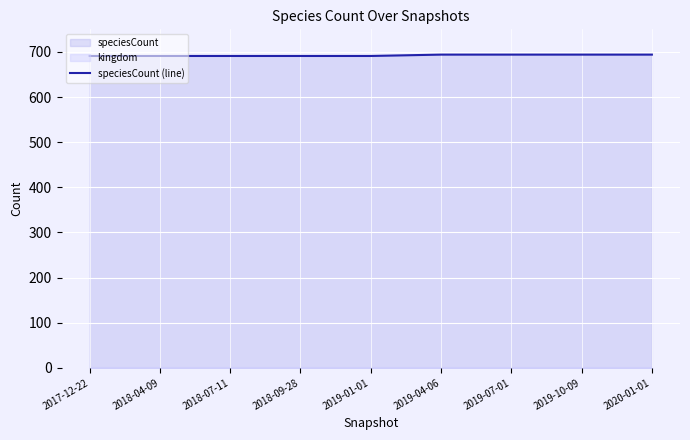

List the labels in order of value, smallest first.

2017-12-22, 2018-04-09, 2018-07-11, 2018-09-28, 2019-01-01, 2019-04-06, 2019-07-01, 2019-10-09, 2020-01-01